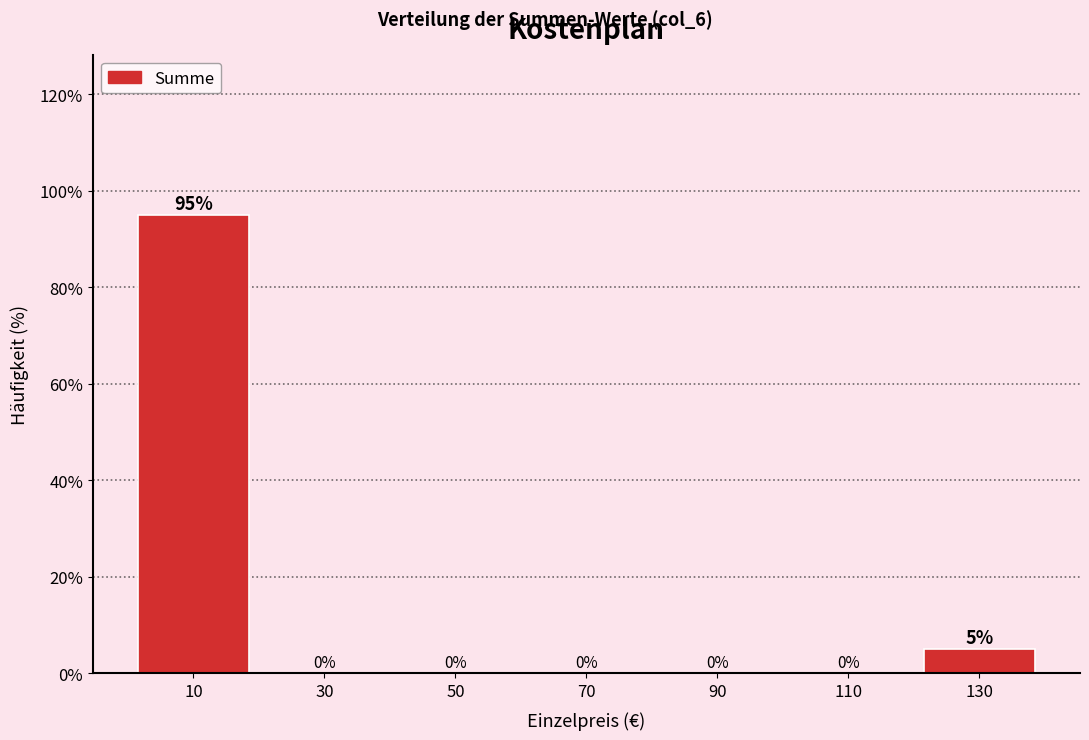

Reading left to right, list every bar in this chart as the range it spans on the x-axis followed by its height.

0 to 20: 95
20 to 40: 0
40 to 60: 0
60 to 80: 0
80 to 100: 0
100 to 120: 0
120 to 140: 5